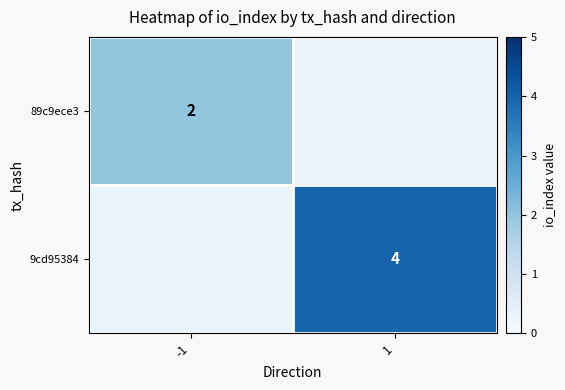

The value of 9cd95384 at 1 is 4. True or false?

True